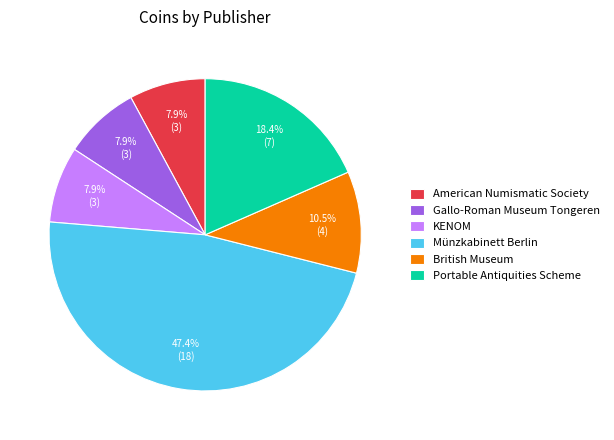

Is it true that KENOM is 8% of the pie?

True